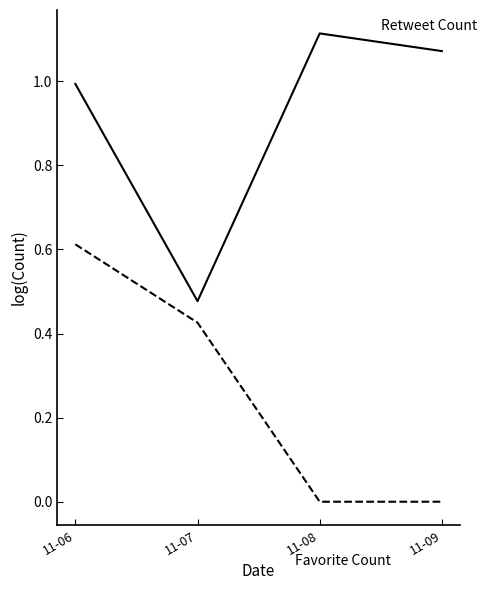

At which category is the sum across all series the highest?

11-06